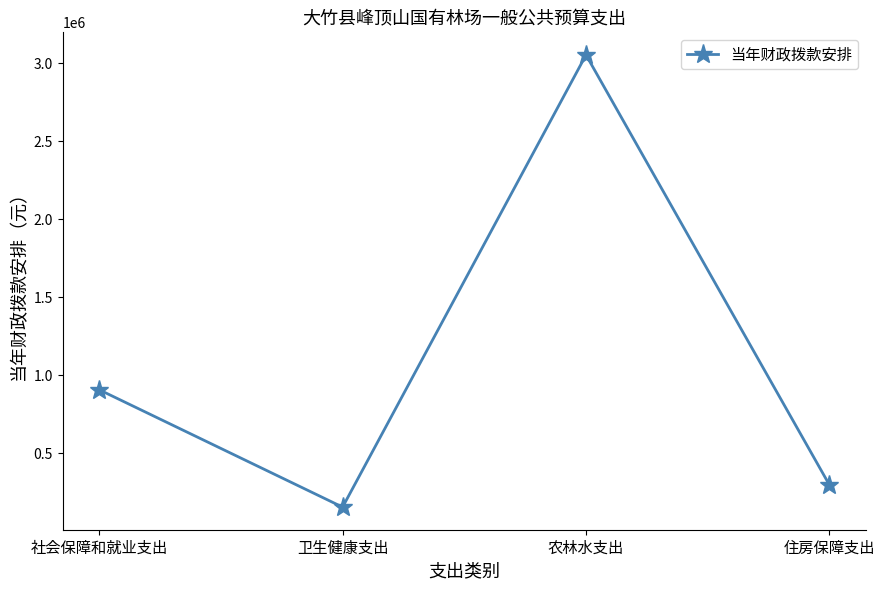

List the labels in order of value, largest first.

农林水支出, 社会保障和就业支出, 住房保障支出, 卫生健康支出